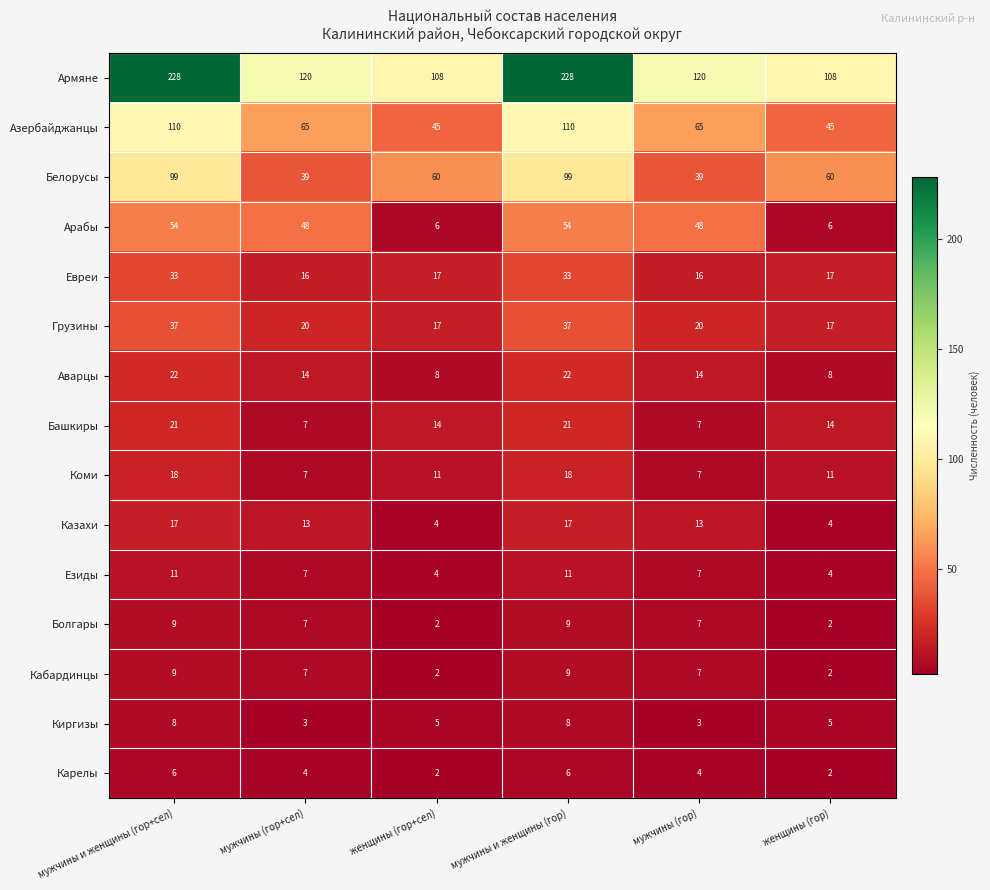

Is it true that Аварцы equals 22 at мужчины и женщины (гор+сел)?

True